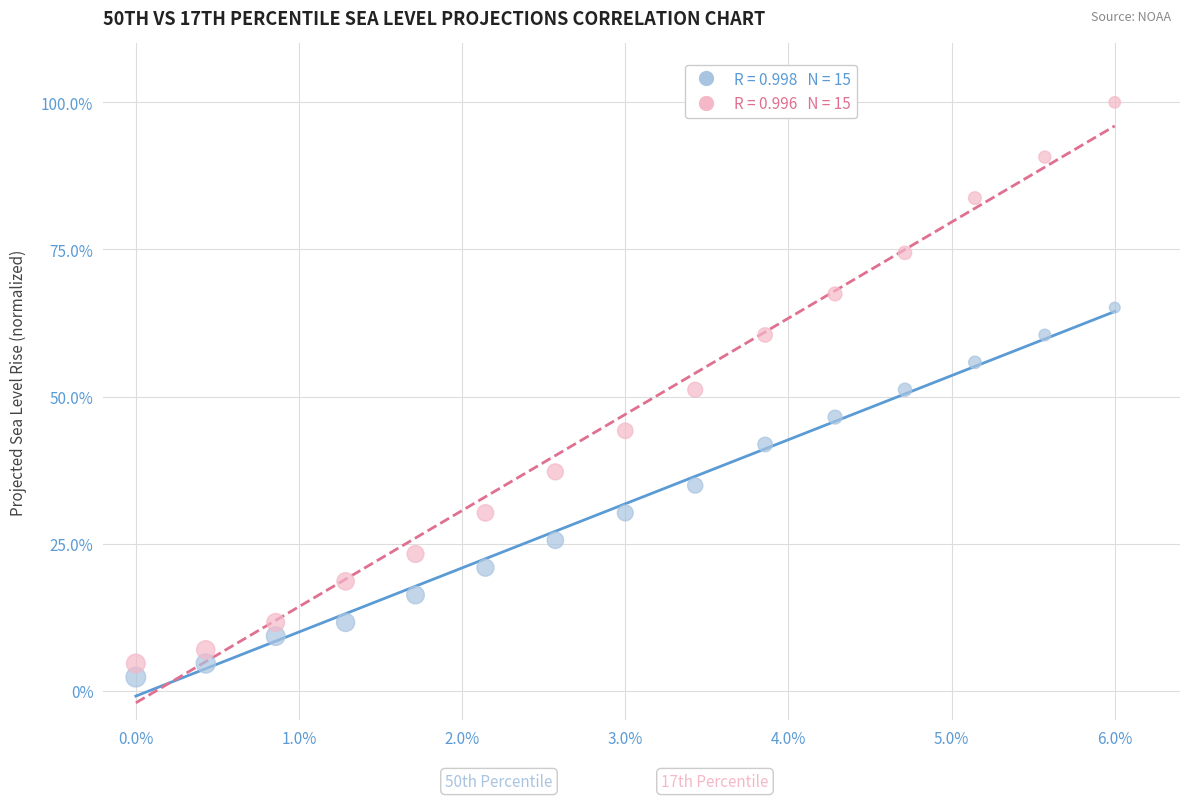

Across all data points, what is the range of Y values (max minus min)?

97.7